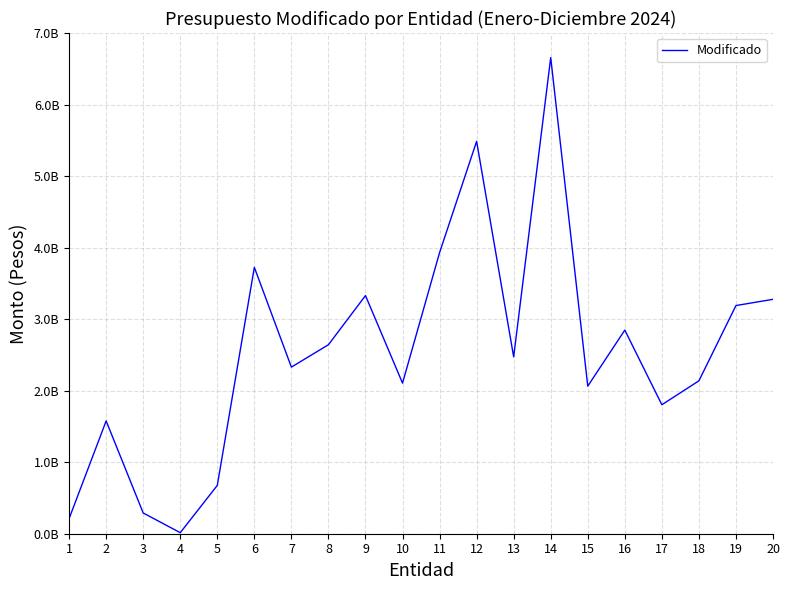

The value at 15 is 2063465504.2. True or false?

True